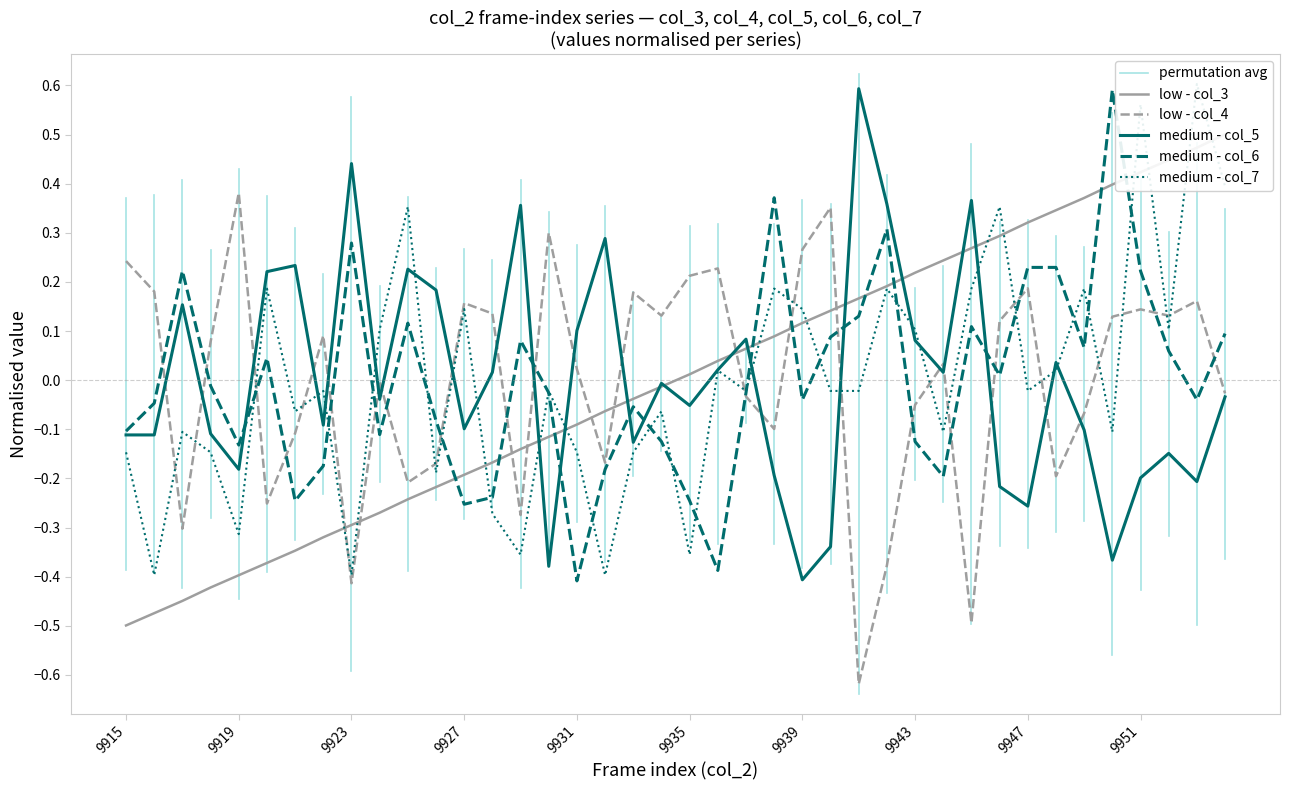

How many negative values does the col_3 series have?

20